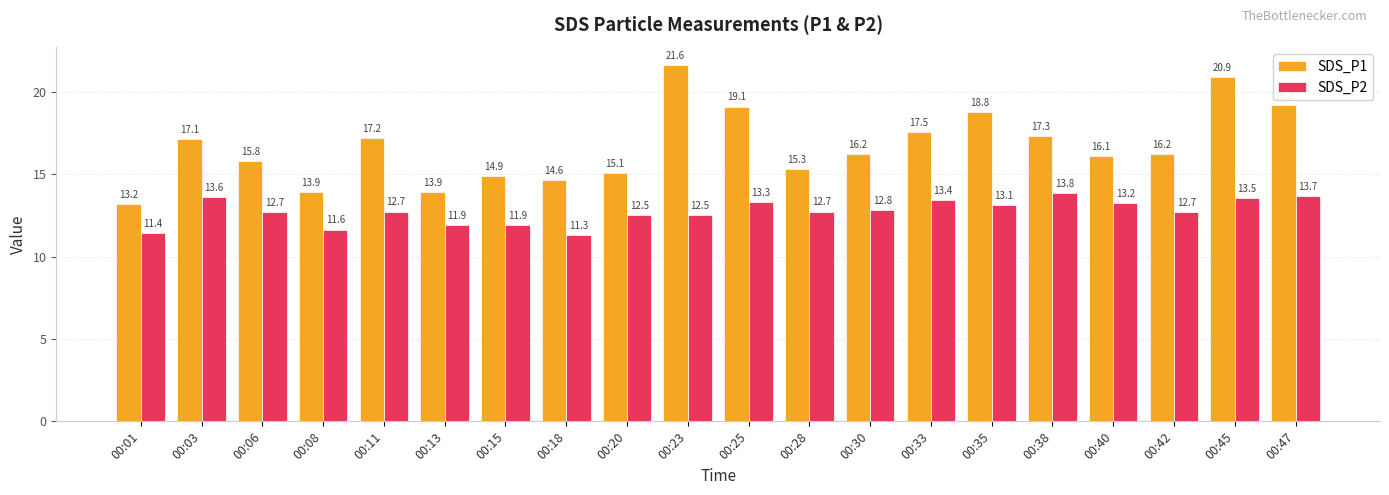

What is the highest value of the SDS_P2 series?

13.8